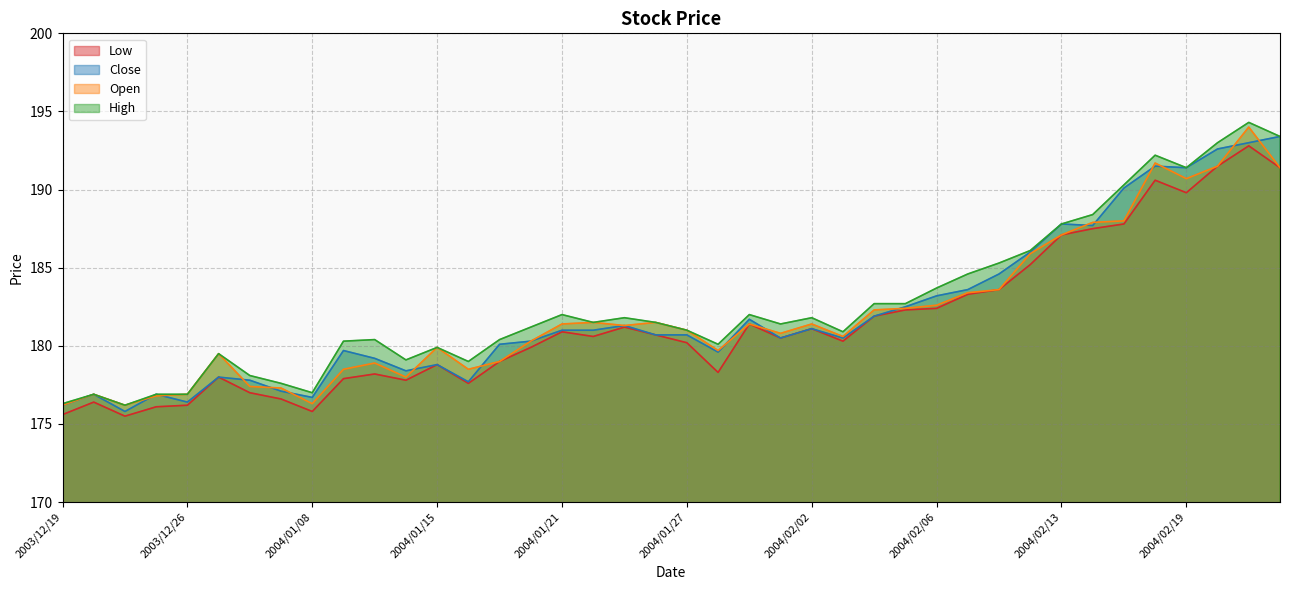

Reading left to right, list all the values displayed in this chart.

Low: 175.6	176.4	175.5	176.1	176.2	178.0	177.0	176.6	175.8	177.9	178.2	177.8	178.8	177.6	179.0	179.9	180.9	180.6	181.2	180.7	180.2	178.3	181.4	180.5	181.1	180.3	181.9	182.3	182.4	183.3	183.6	185.2	187.1	187.5	187.8	190.6	189.8	191.5	192.8	191.4
Close: 176.2	176.9	175.8	176.9	176.4	178.0	177.8	177.1	176.7	179.7	179.2	178.4	178.8	177.7	180.1	180.3	181.0	181.0	181.3	180.7	180.7	179.6	181.7	180.5	181.1	180.5	181.9	182.5	183.2	183.6	184.6	186.0	187.8	187.7	190.1	191.5	191.4	192.6	193.0	193.4
Open: 176.2	176.9	176.2	176.8	176.9	179.5	177.4	177.3	176.3	178.5	178.9	178.0	179.9	178.5	179.0	180.3	181.4	181.5	181.3	181.5	181.0	179.7	181.4	180.8	181.4	180.6	182.3	182.4	182.6	183.4	183.6	185.9	187.1	187.9	188.0	191.7	190.7	191.5	194.0	191.4
High: 176.3	176.9	176.2	176.9	176.9	179.5	178.1	177.6	177.0	180.3	180.4	179.1	179.9	179.0	180.4	181.2	182.0	181.5	181.8	181.5	181.0	180.1	182.0	181.4	181.8	180.9	182.7	182.7	183.7	184.6	185.3	186.1	187.8	188.4	190.3	192.2	191.4	193.0	194.3	193.4